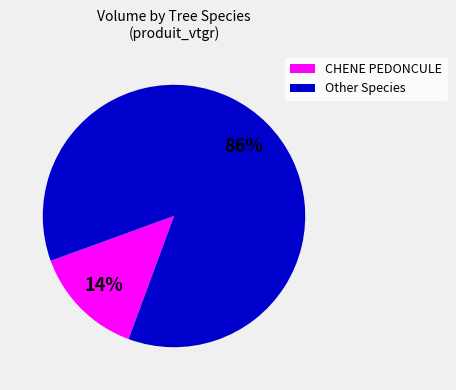

Does any single category account for the majority?

Yes